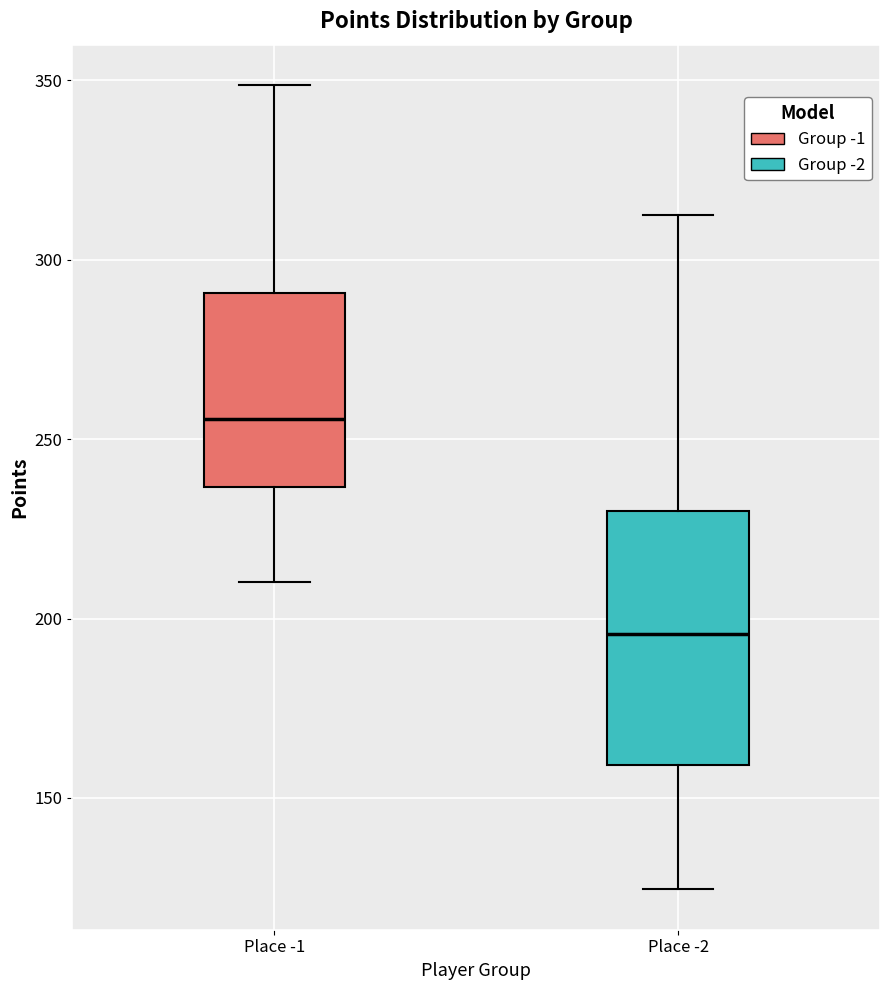

Reading left to right, read every box against the y-axis: the position of its median line, the range the box covers, and the ends of its whiskers. The values are not printed on the chart, so give them approximately, as read against the axis.

Place -1: median 255, box 235 to 290, whiskers 210 to 350
Place -2: median 195, box 160 to 230, whiskers 125 to 310